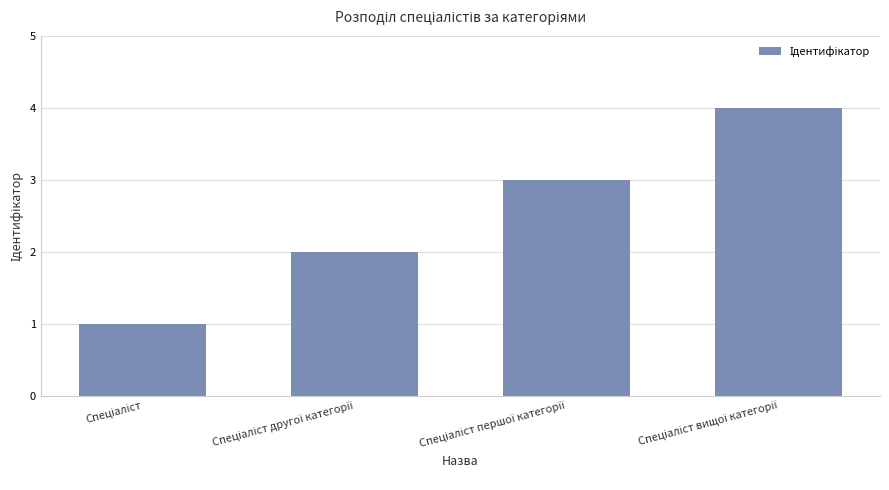

Are the bars horizontal?

No